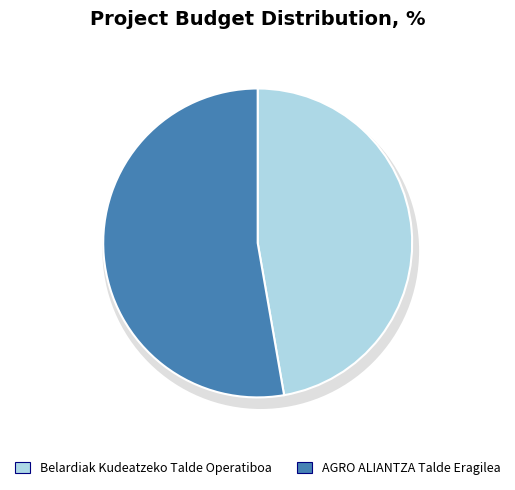

To the nearest percent, what portion does Belardiak Kudeatzeko Talde Operatiboa represent?

47%